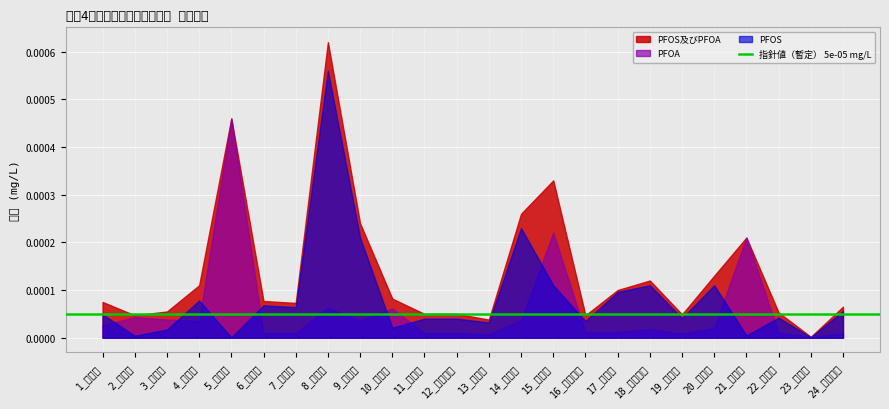

What position from the right is 18_国分寺市?

7